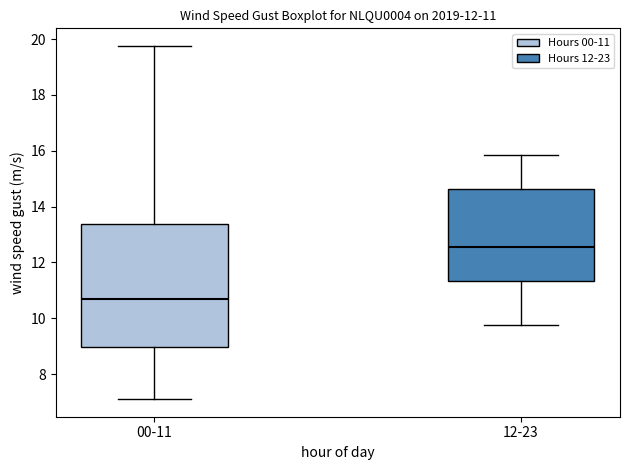

Which box has the highest median line?

12-23